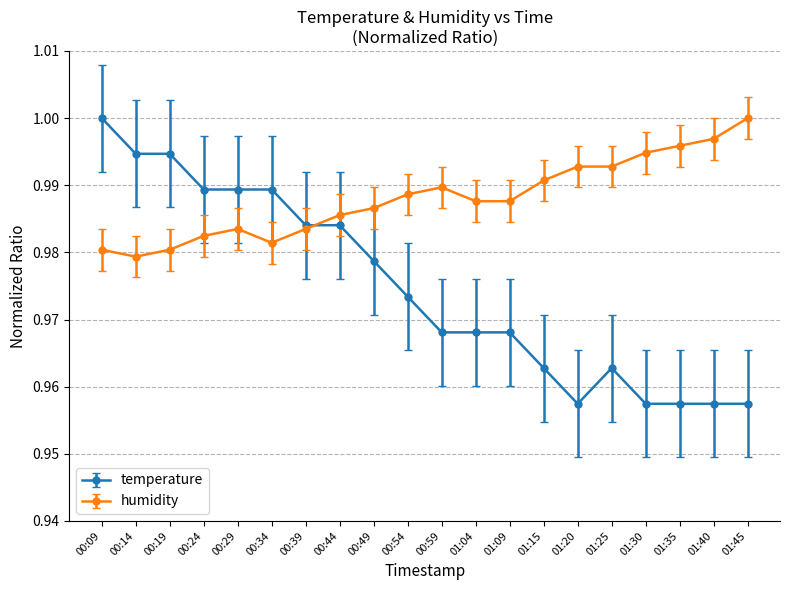

What is the label of the 1st point from the right?

01:45